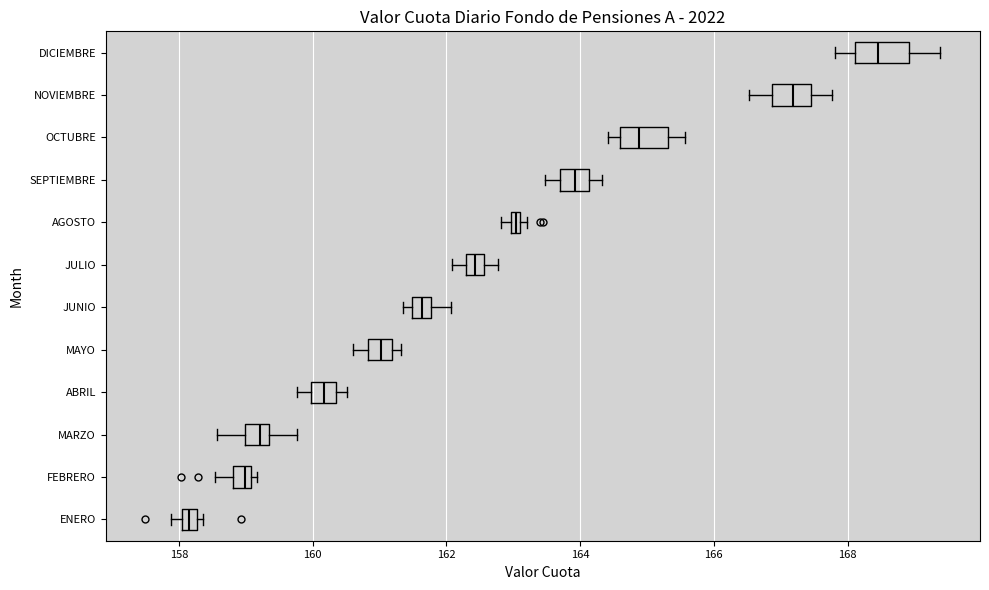

Which box has the furthest to the right median line?

DICIEMBRE